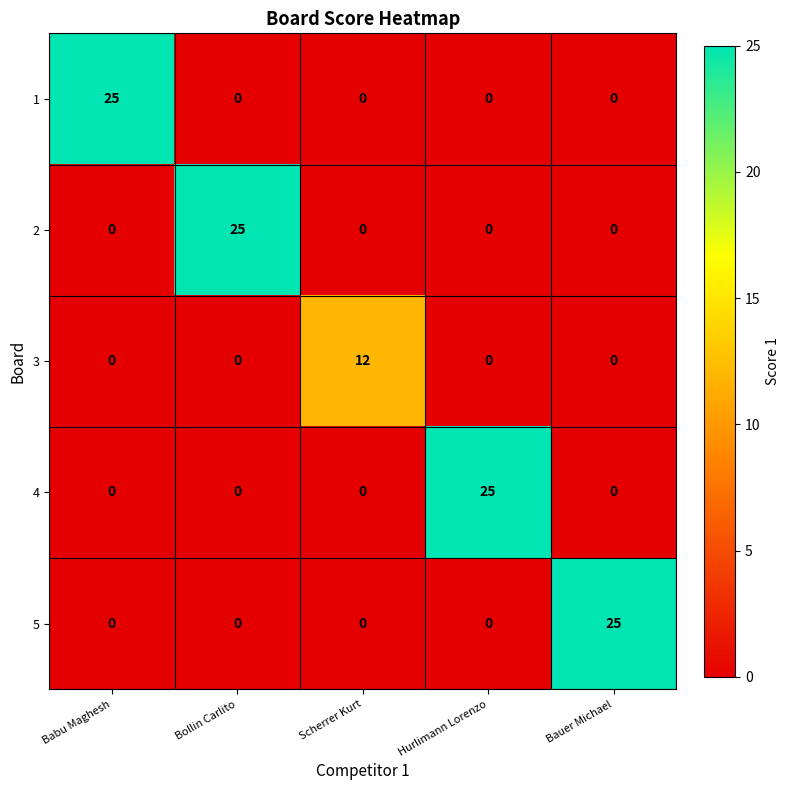

What is the spread (max minus min) of values at Scherrer Kurt?

12